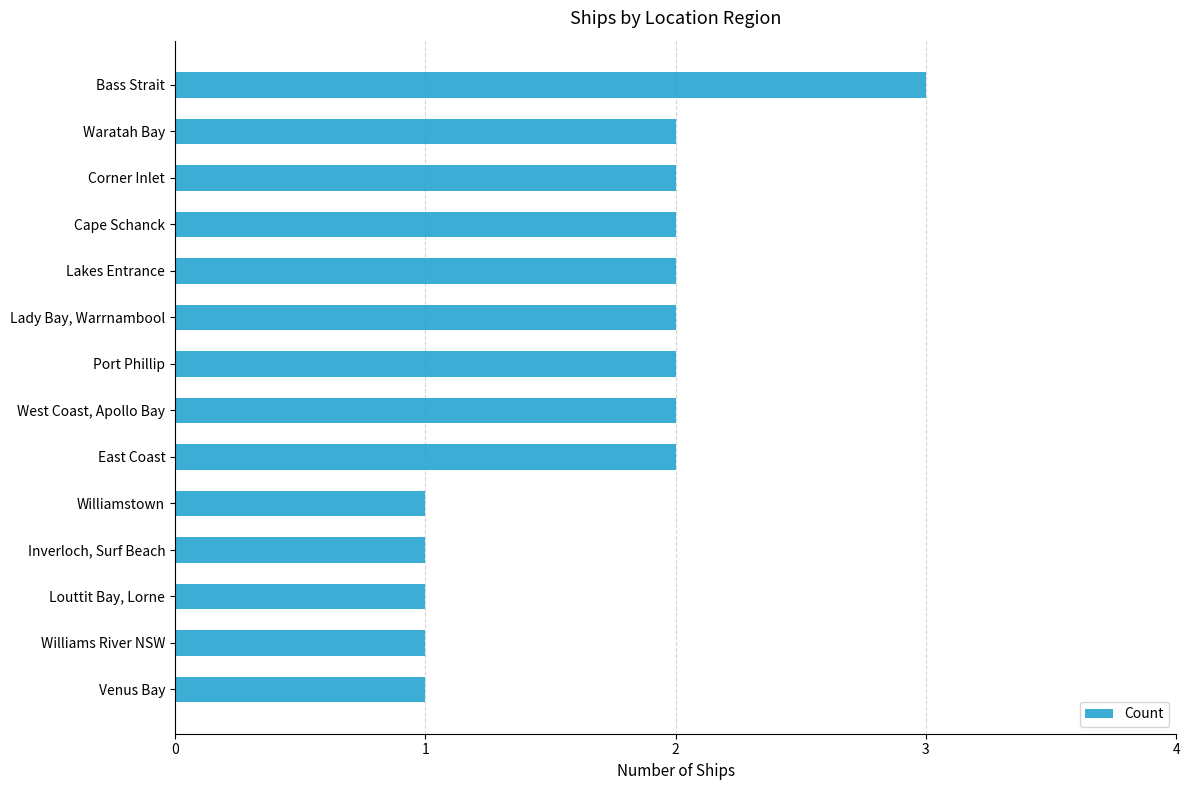

Which category has the highest value across all series?

Bass Strait